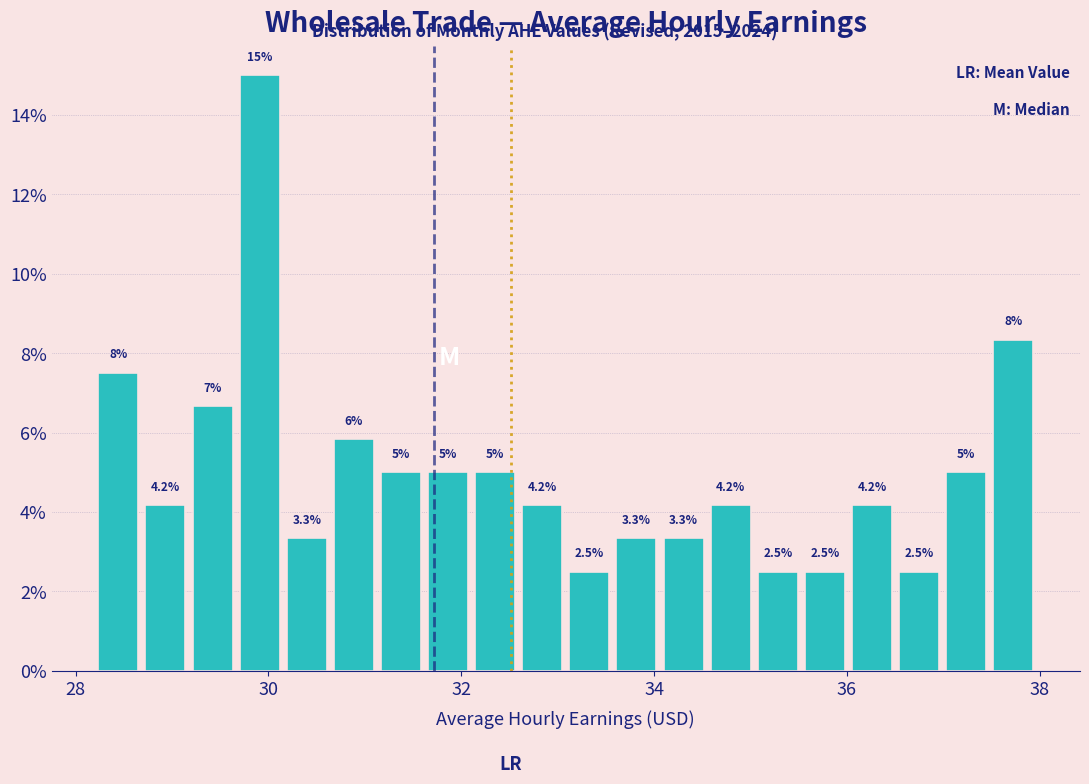

Around what value on the x-axis is the tallest bar? Give the approximate position of its centre, as read against the axis.

30.0